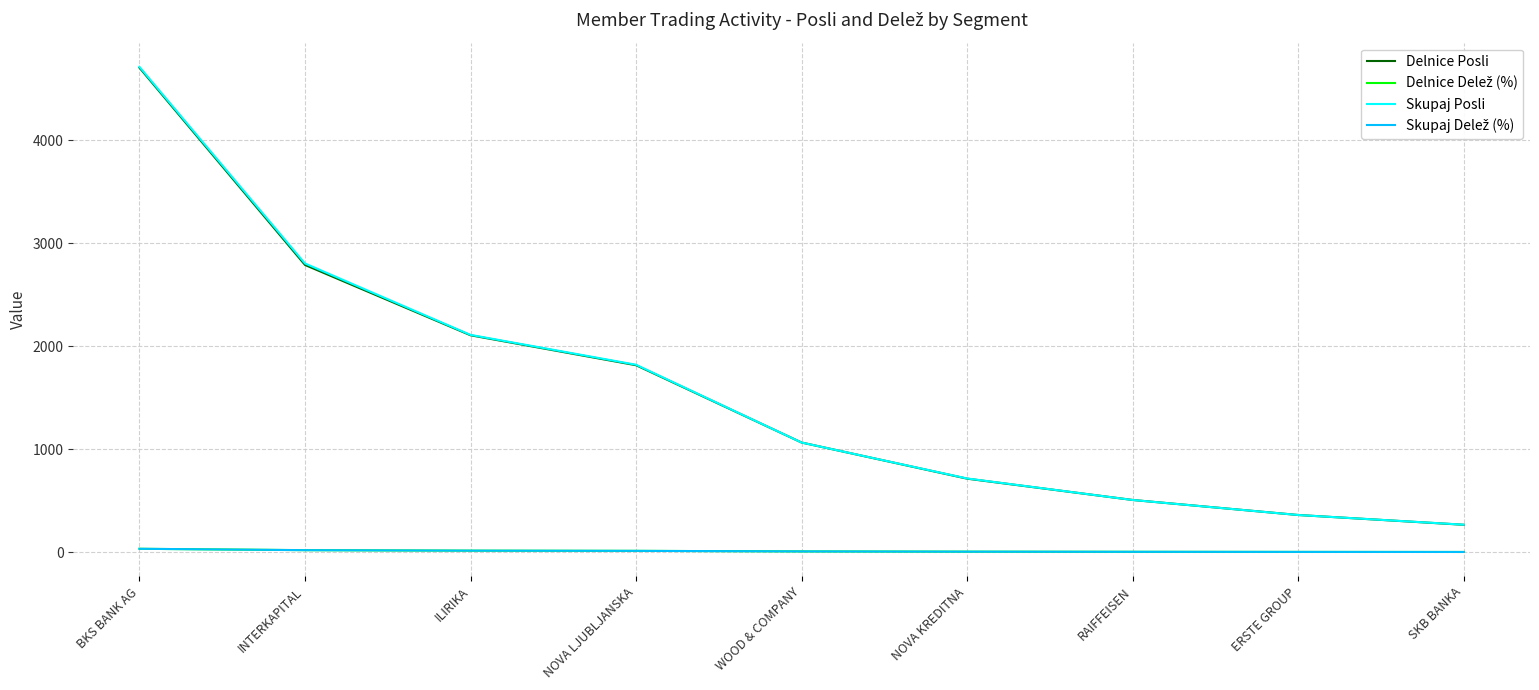

How many lines are shown in the chart?

4